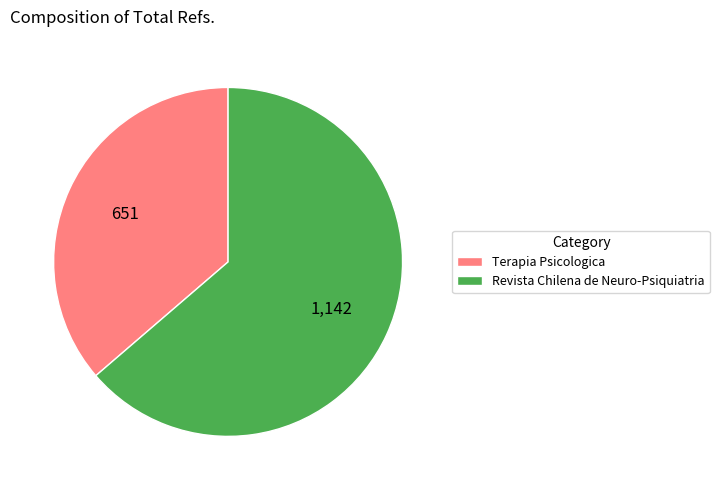

Between Terapia Psicologica and Revista Chilena de Neuro-Psiquiatria, which is larger?

Revista Chilena de Neuro-Psiquiatria